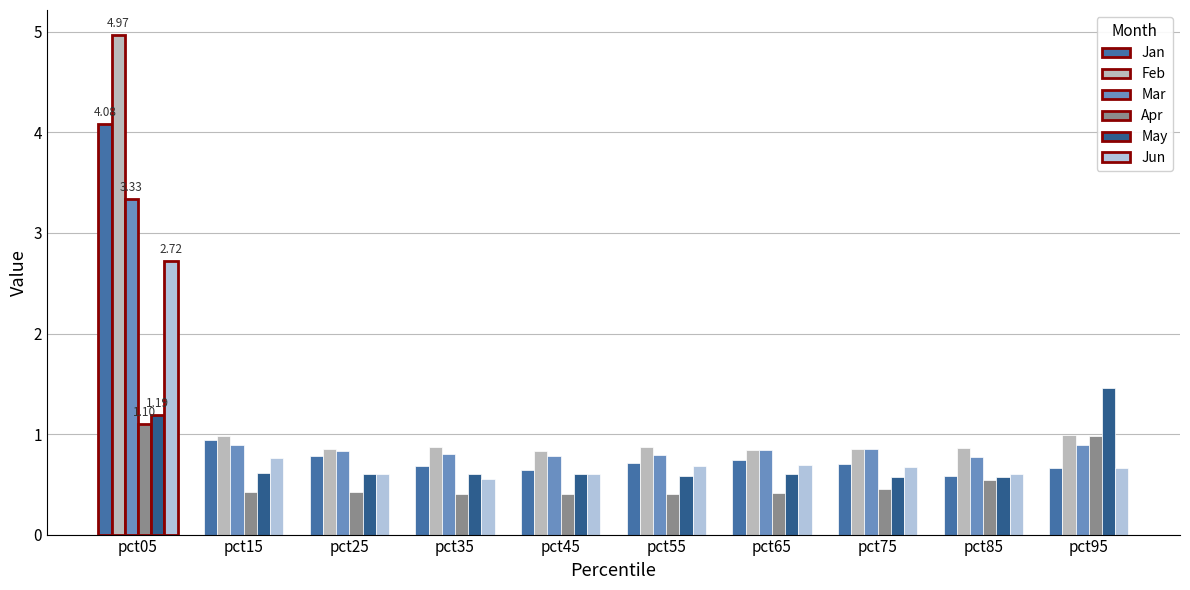

Which series has the largest range (max minus min)?

Feb